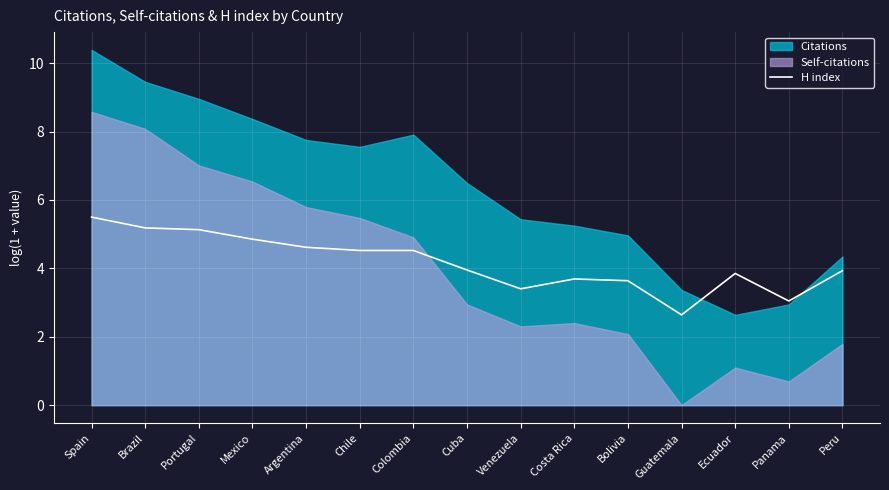

True or false: there are more than 0 points higher than both neighbors.

True